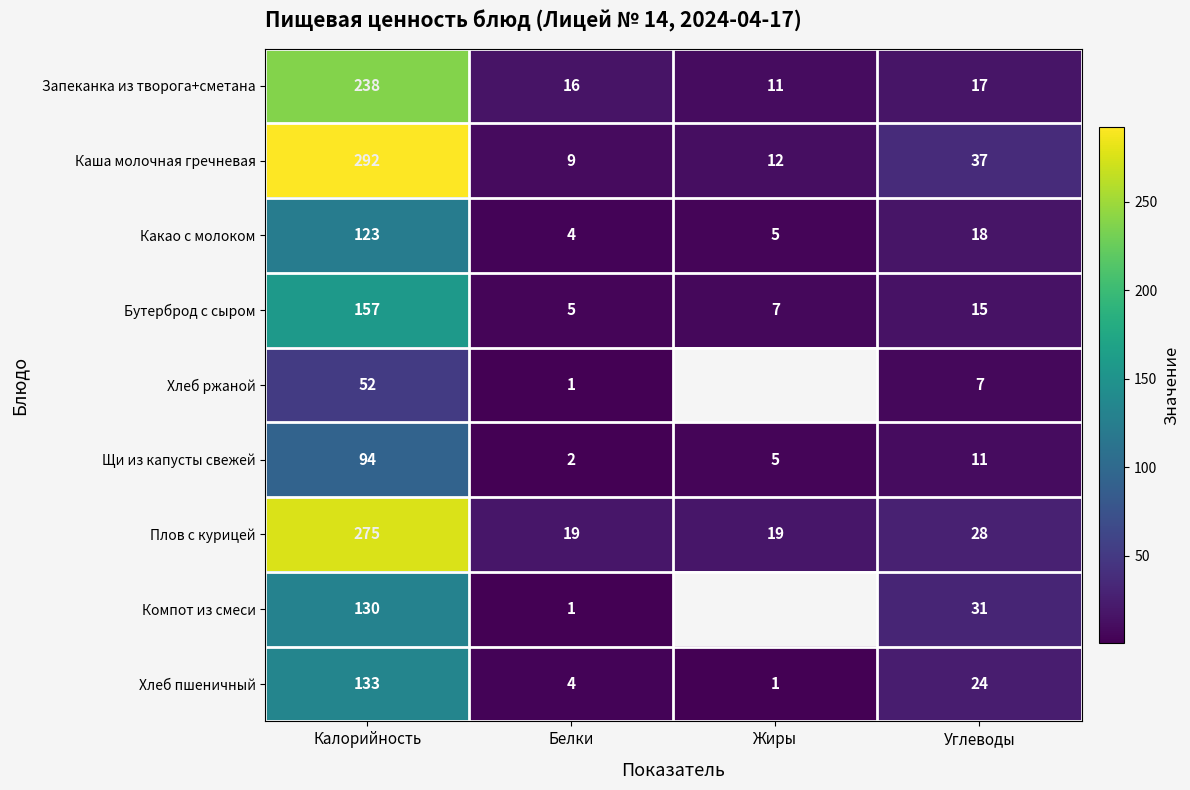

Rank the series at Углеводы from highest to lowest value.

Каша молочная гречневая, Компот из смеси, Плов с курицей, Хлеб пшеничный, Какао с молоком, Запеканка из творога+сметана, Бутерброд с сыром, Щи из капусты свежей, Хлеб ржаной